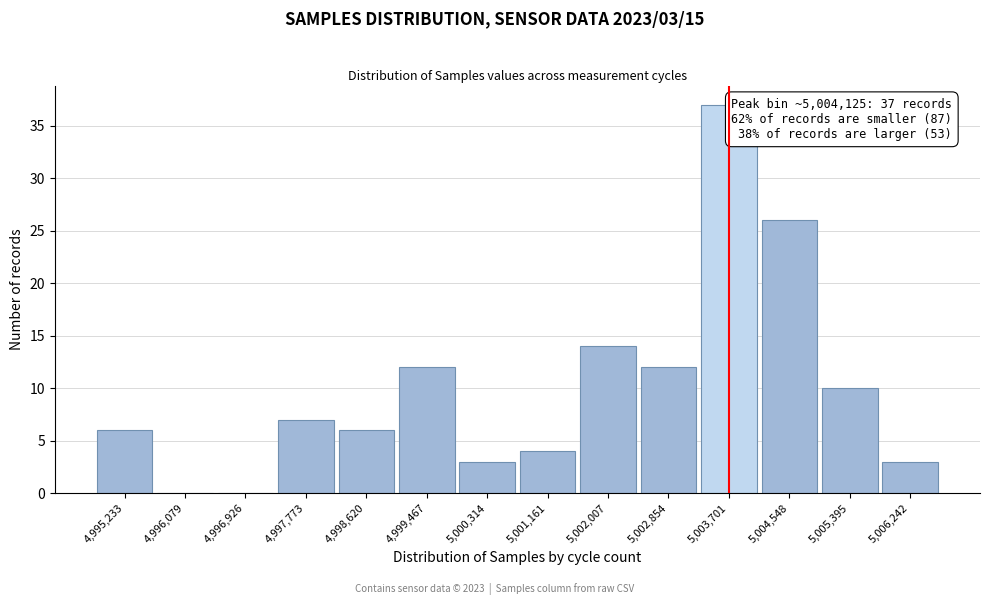

Reading left to right, extract all data points from this chart.

4,995,233=6	4,996,079=0	4,996,926=0	4,997,773=7	4,998,620=6	4,999,467=12	5,000,314=3	5,001,161=4	5,002,007=14	5,002,854=12	5,003,701=37	5,004,548=26	5,005,395=10	5,006,242=3